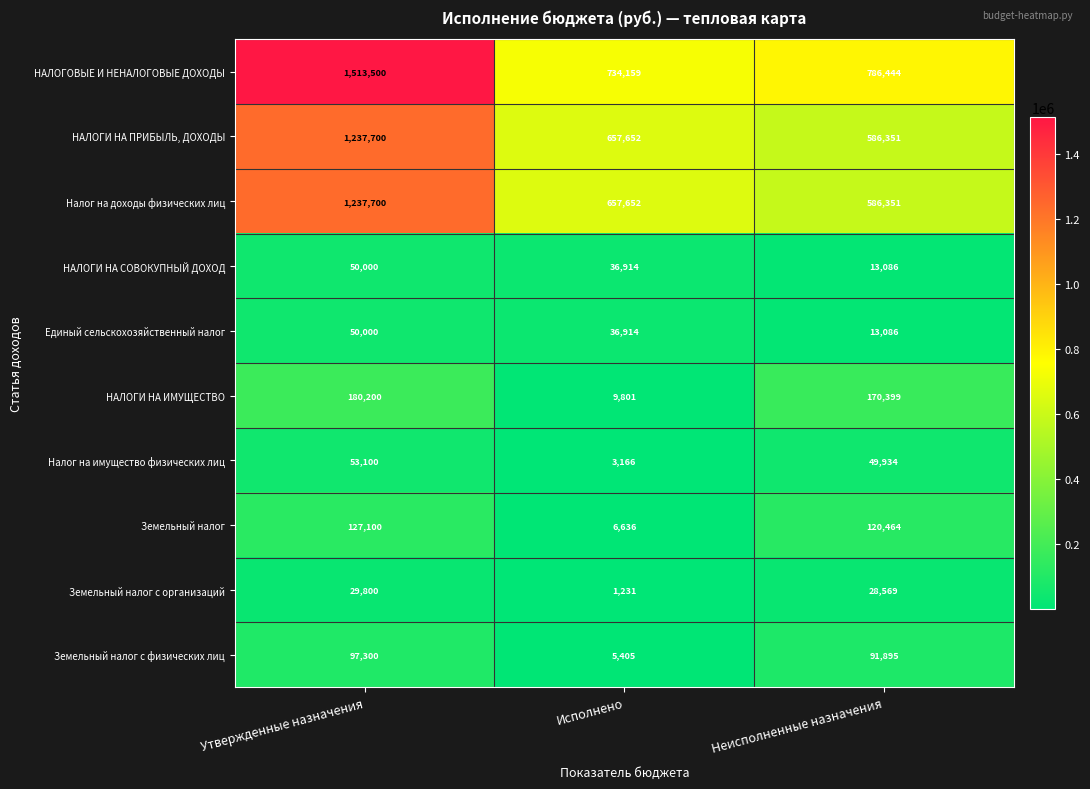

How many values in the НАЛОГИ НА СОВОКУПНЫЙ ДОХОД series are below 36914?

1